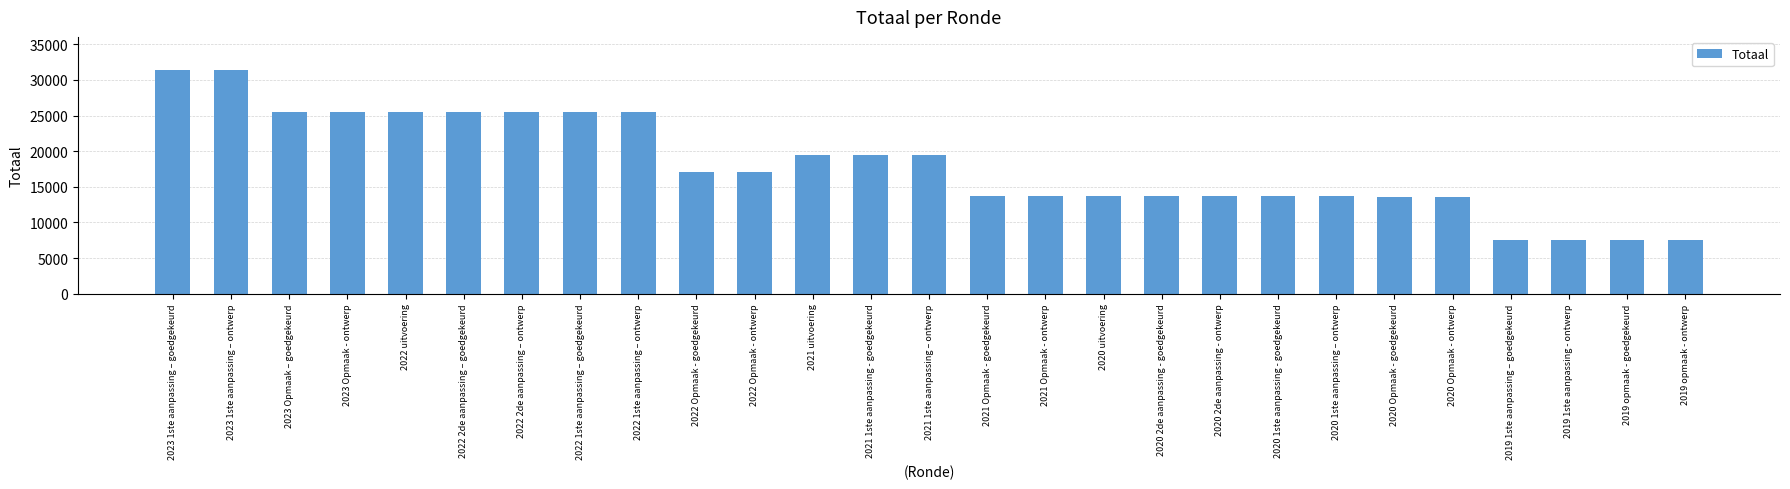

True or false: the data shows 1968 at 2019 opmaak - ontwerp.

False